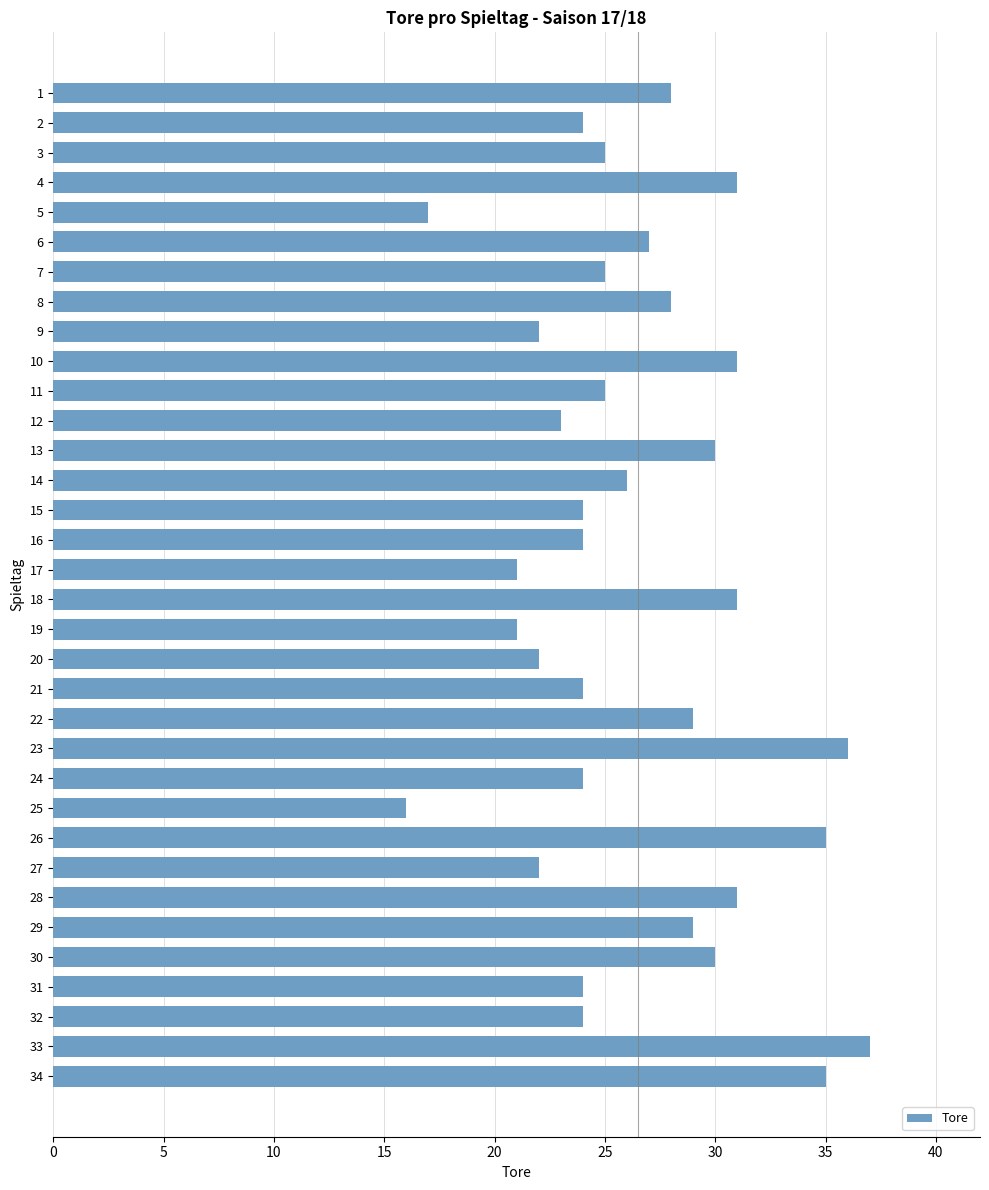

Approximately how many times larger is the value at 19 compared to 18?

0.7